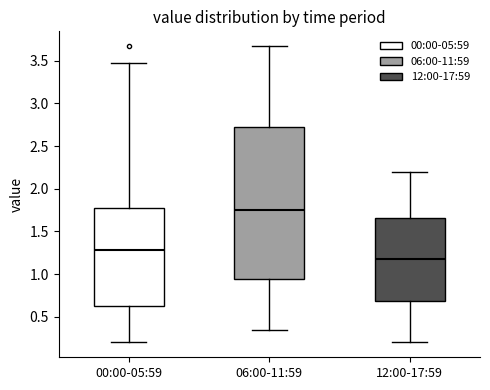

Which box is the tallest, from its lower edge to its upper edge?

06:00-11:59